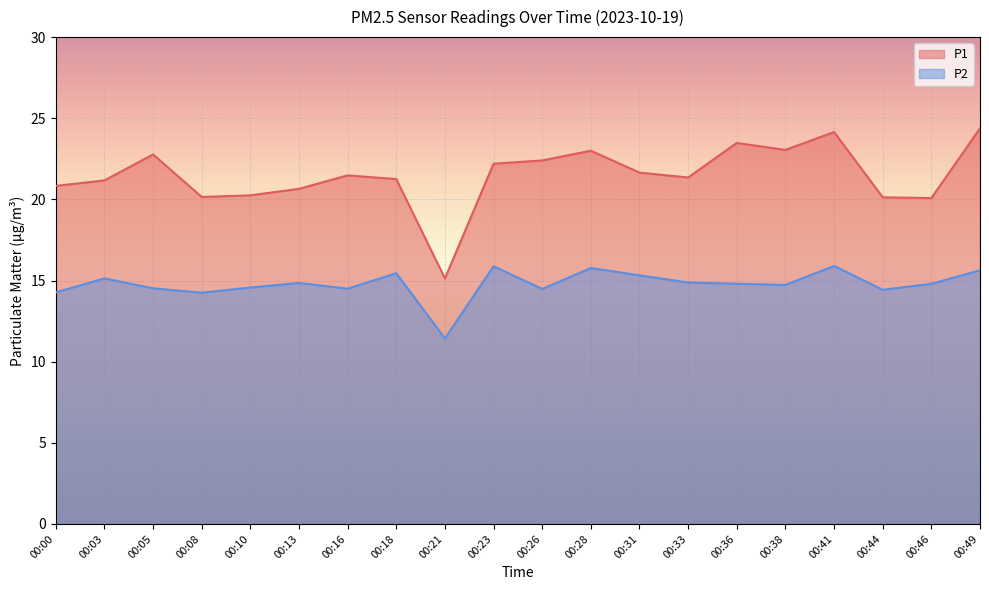

Rank the series by their average value, from lowest to highest.

P2, P1